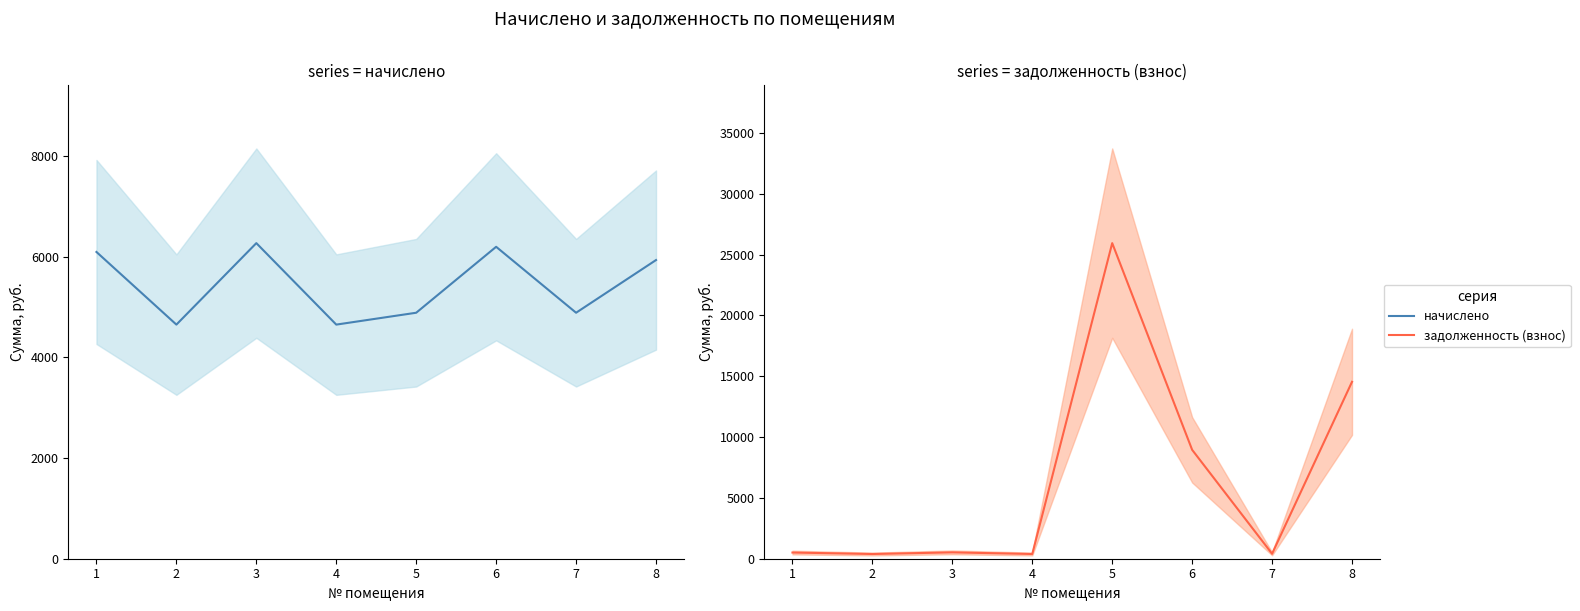

What is the sum of the задолженность (взнос) values at 6 and 5?

34884.6